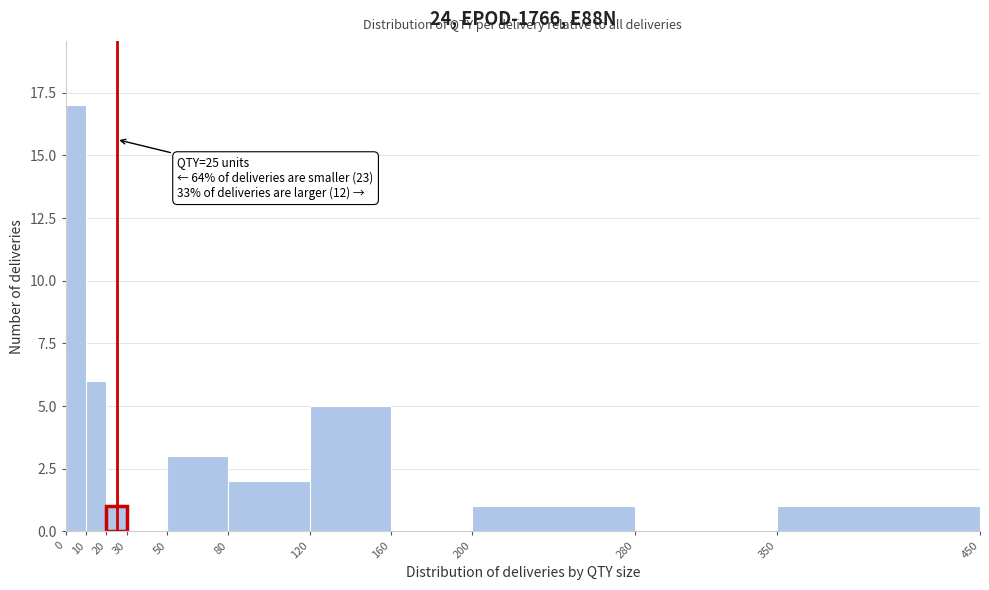

Over which range of the x-axis is the bar tallest?

0 to 10